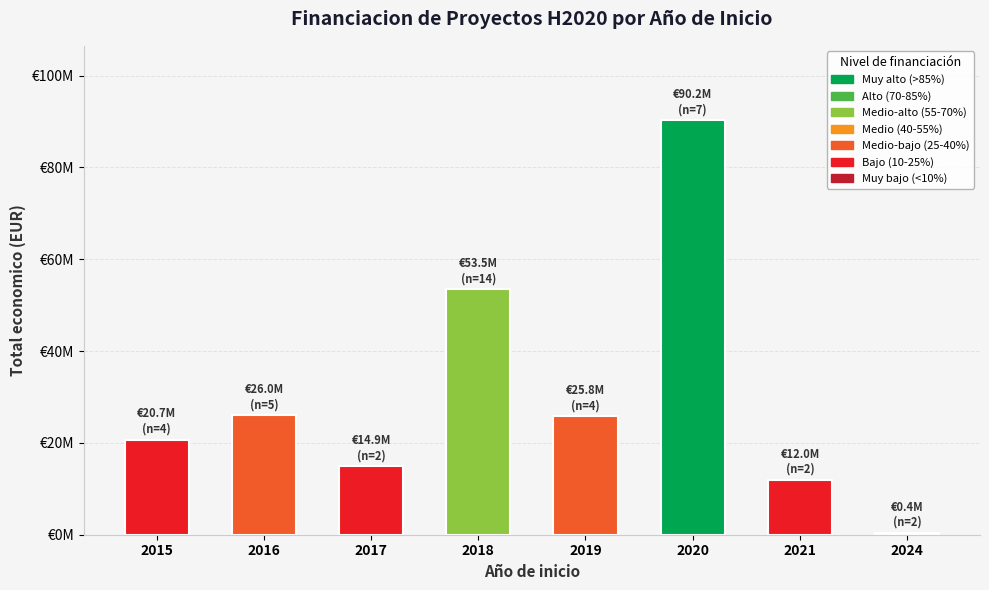

What is the value of the 3rd bar from the left?

14874893